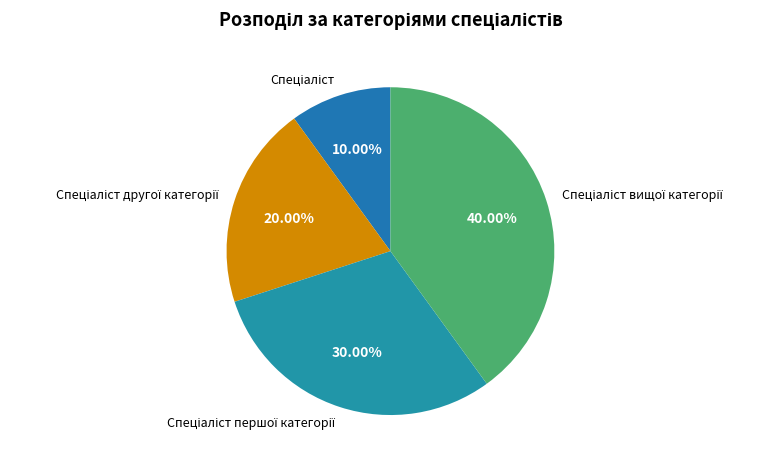

Is there a majority slice in this chart?

No